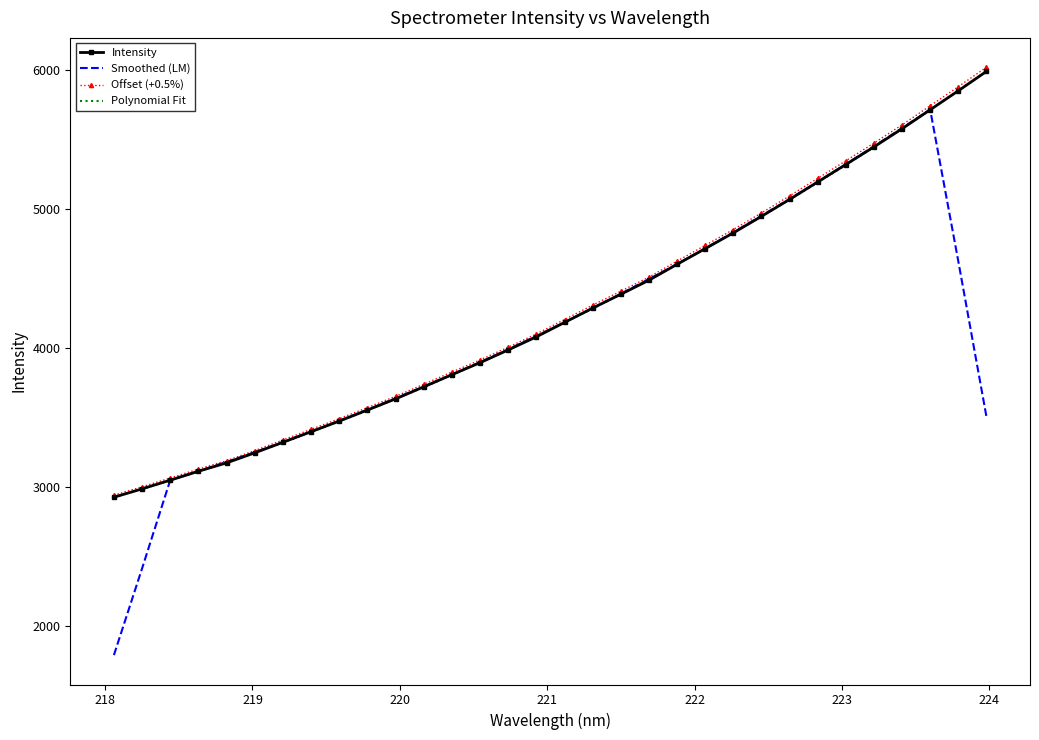

Which series has the largest range (max minus min)?

Smoothed (LM)